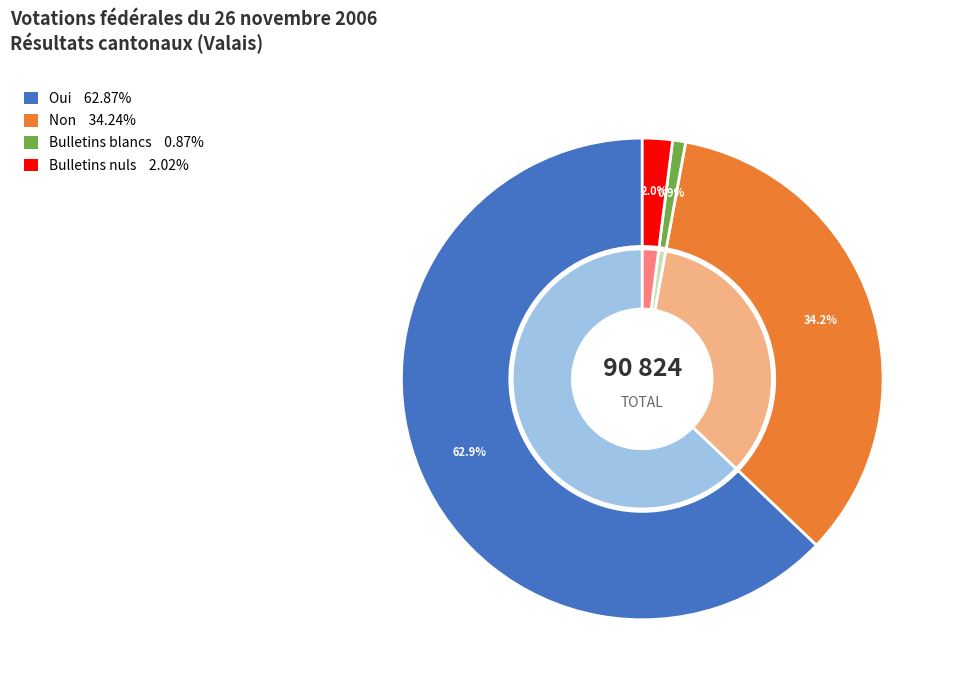

Which category has the biggest portion of the pie?

Oui